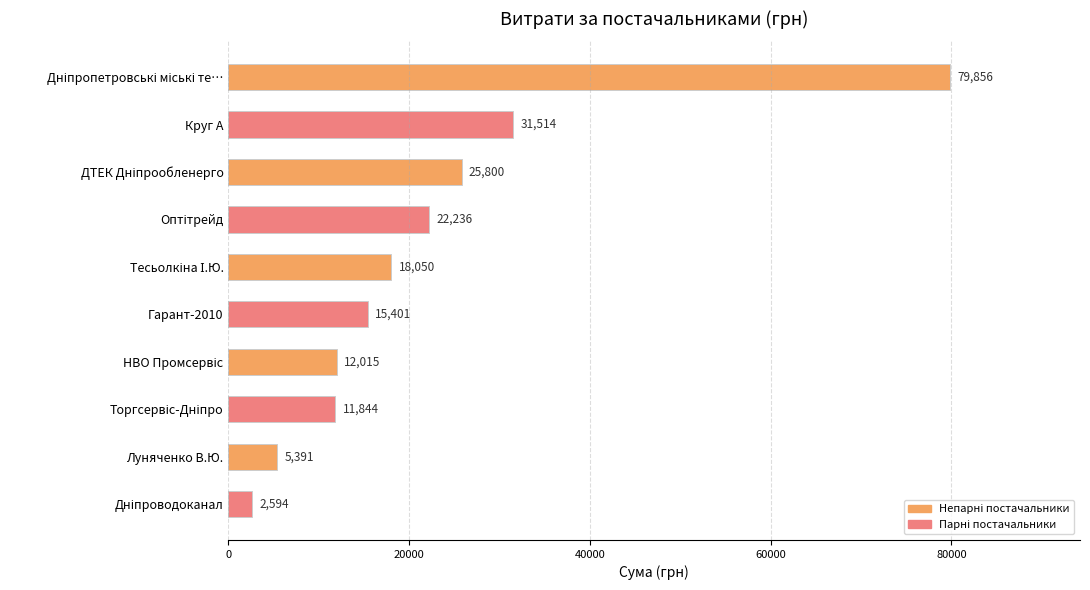

What is the value of the 6th bar from the top?

15401.0